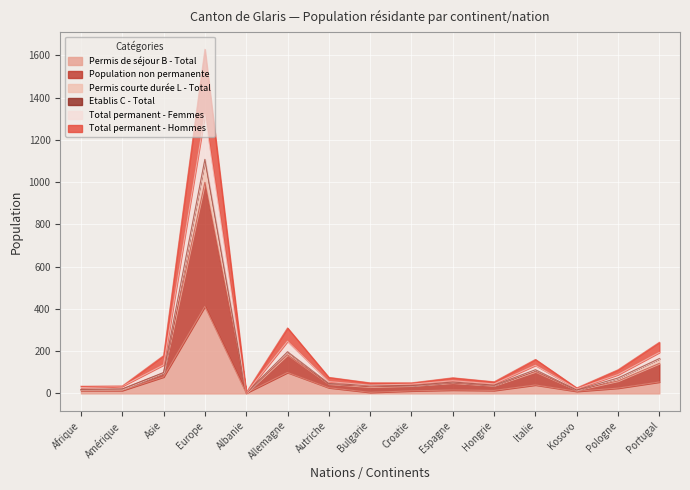

How many data points does each series have?

15